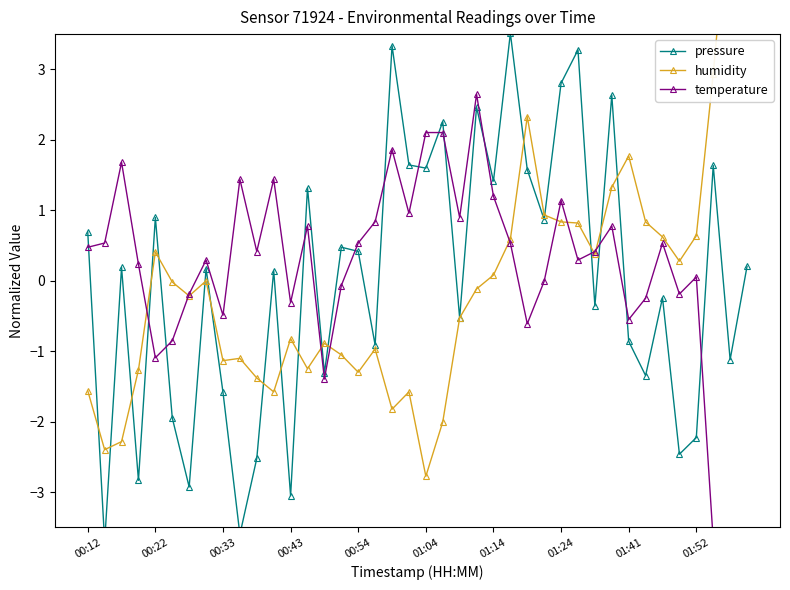

What position from the right is 21?

19